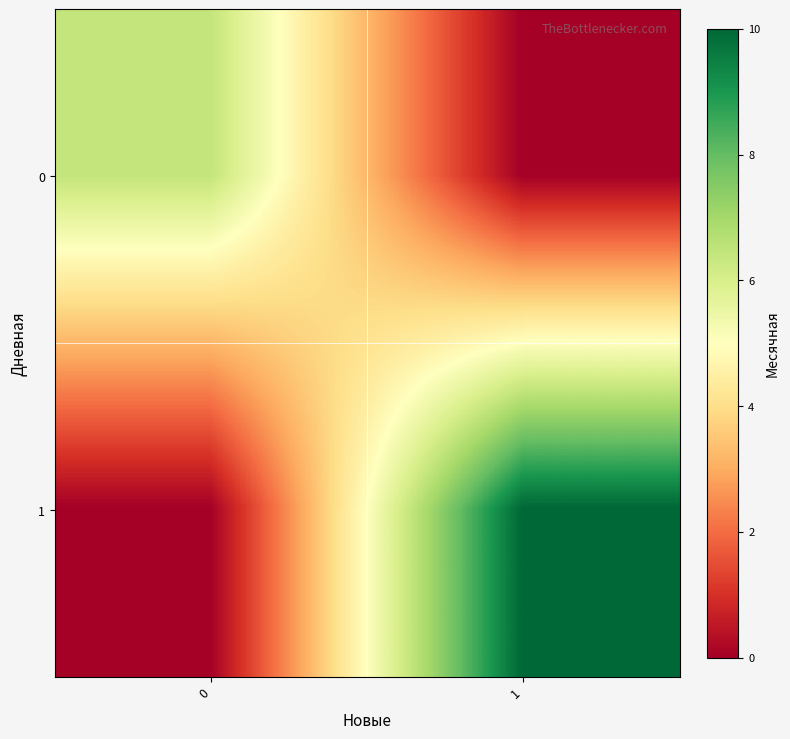

Which series has the largest range (max minus min)?

1